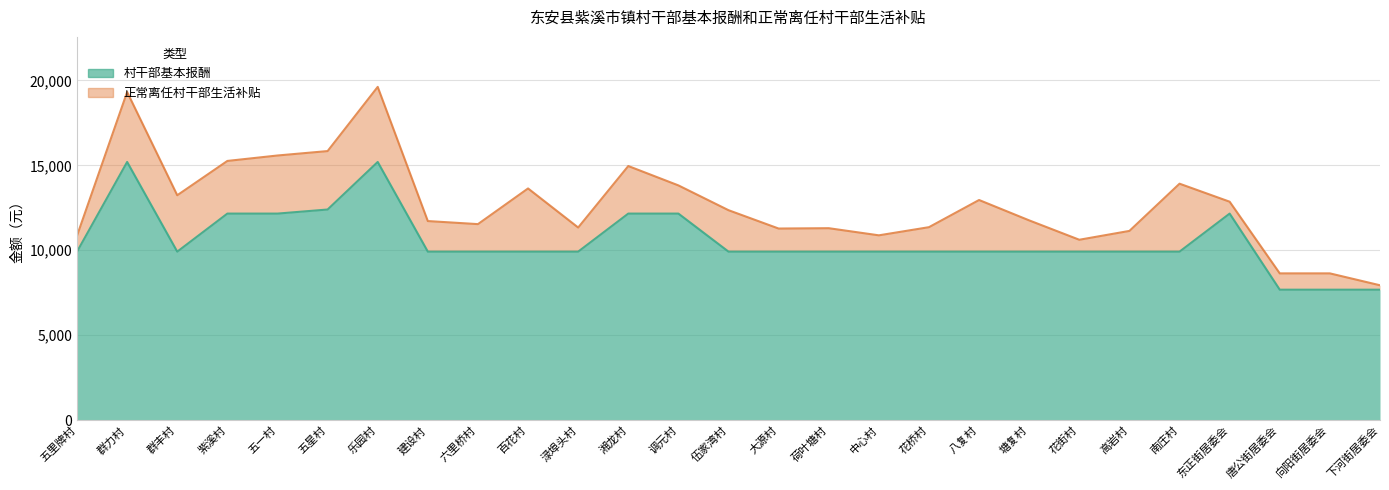

At which label is the value closest to 11440?

紫溪村